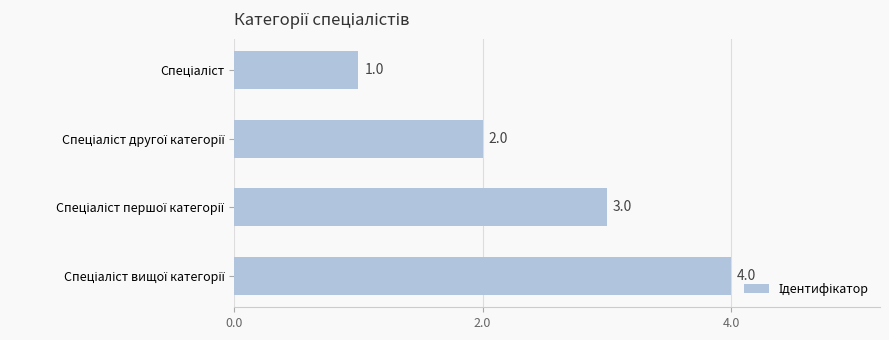

What is the difference between the maximum and minimum values?

3